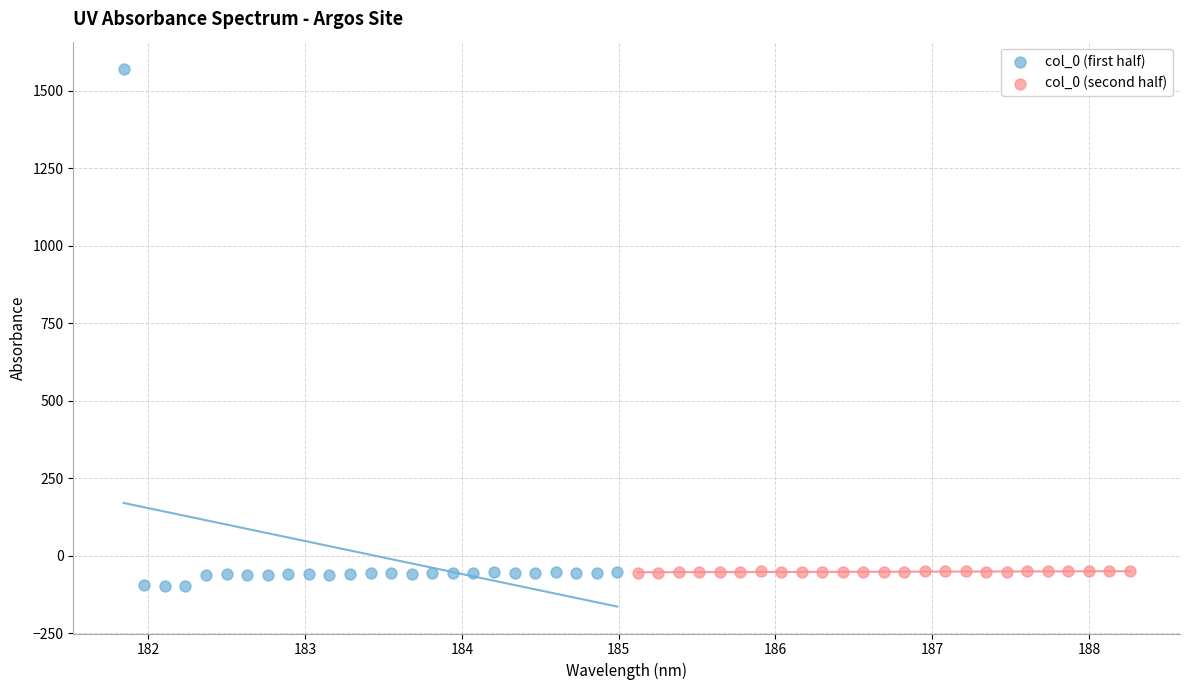

Which series contains the highest Y value?

col_0 (first half)